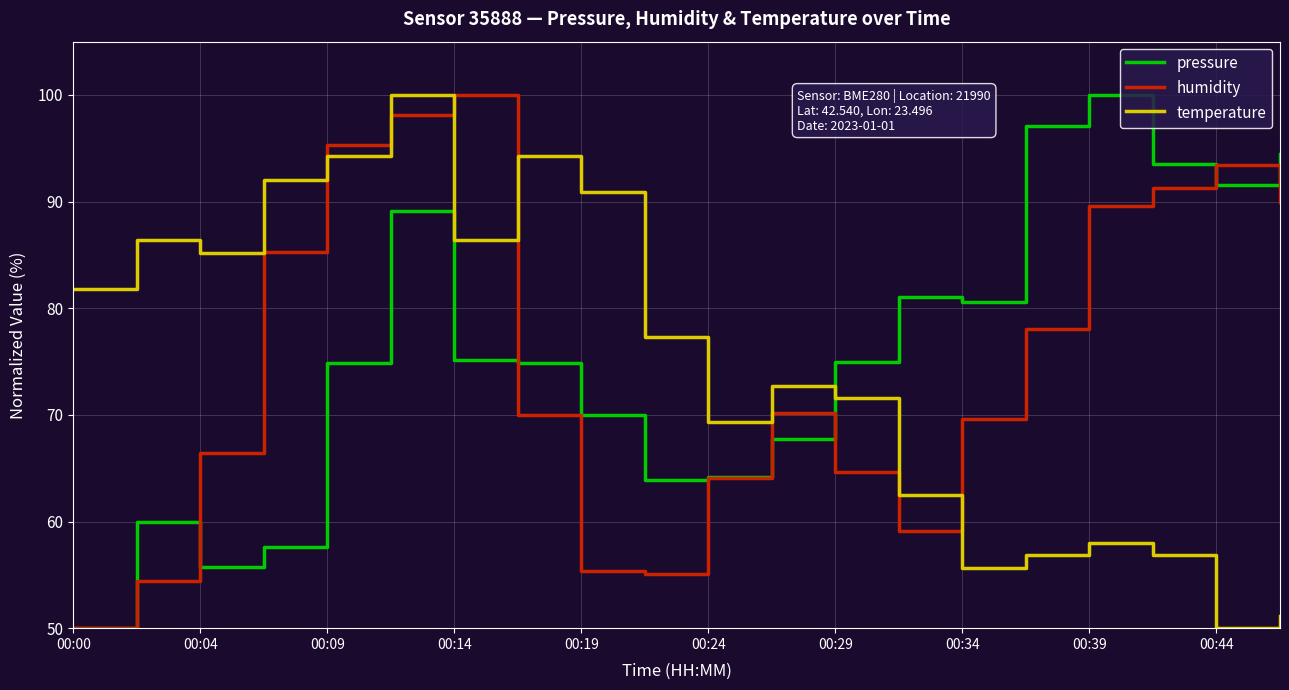

What is the lowest value of the temperature series?

50.0